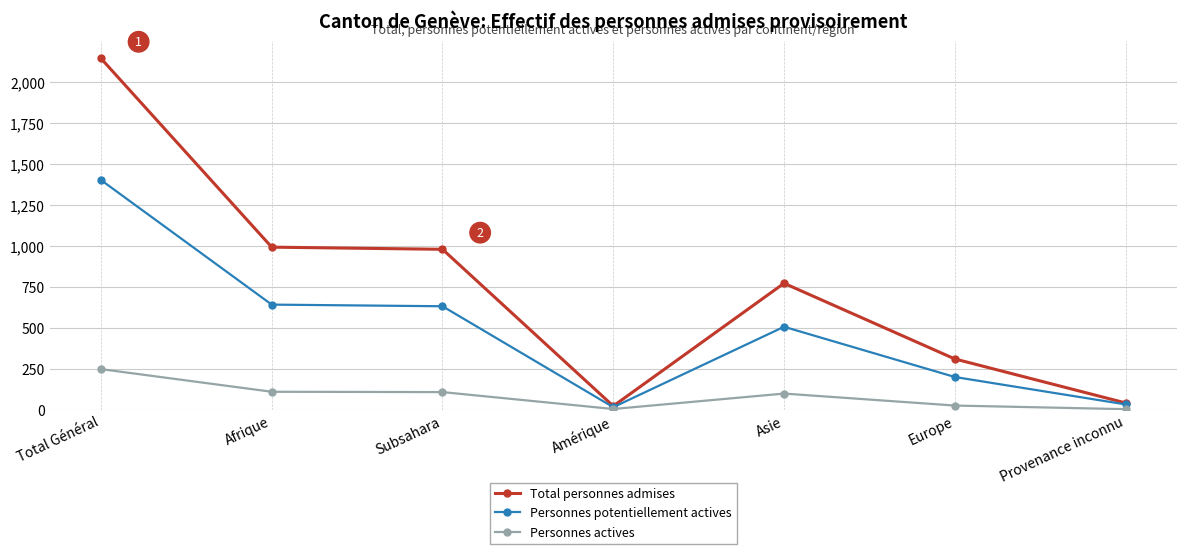

What position from the left is Total Général?

1